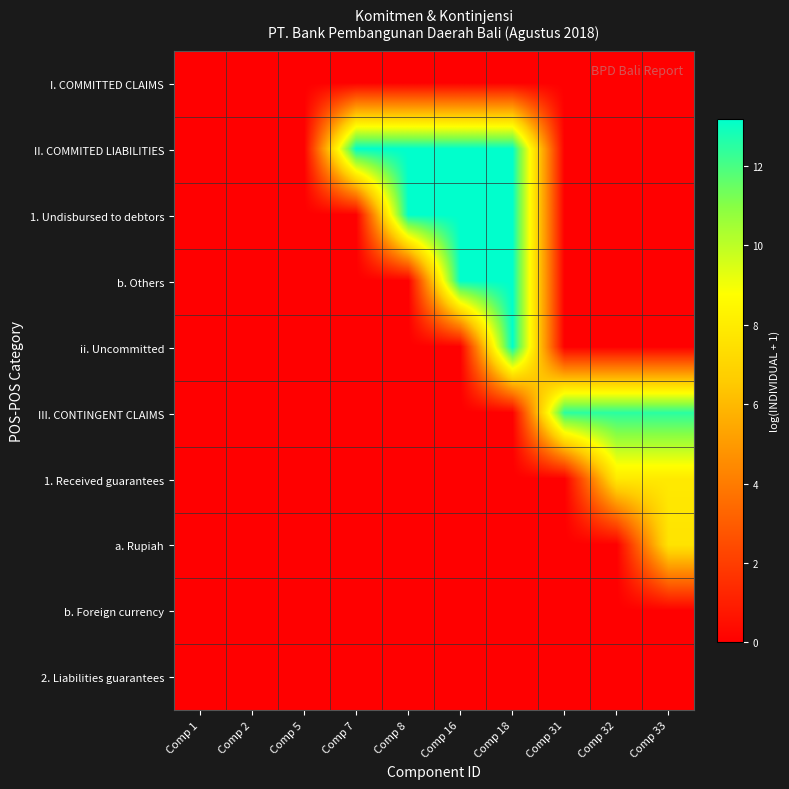

Reading left to right, list all the values displayed in this chart.

I. COMMITTED CLAIMS: Comp 1=0.0	Comp 2=0.0	Comp 5=0.0	Comp 7=0.0	Comp 8=0.0	Comp 16=0.0	Comp 18=0.0	Comp 31=0.0	Comp 32=0.0	Comp 33=0.0
II. COMMITED LIABILITIES: Comp 1=0.0	Comp 2=0.0	Comp 5=0.0	Comp 7=13.2	Comp 8=13.2	Comp 16=13.2	Comp 18=13.2	Comp 31=0.0	Comp 32=0.0	Comp 33=0.0
1. Undisbursed to debtors: Comp 1=0.0	Comp 2=0.0	Comp 5=0.0	Comp 7=0.0	Comp 8=13.2	Comp 16=13.2	Comp 18=13.2	Comp 31=0.0	Comp 32=0.0	Comp 33=0.0
b. Others: Comp 1=0.0	Comp 2=0.0	Comp 5=0.0	Comp 7=0.0	Comp 8=0.0	Comp 16=13.2	Comp 18=13.2	Comp 31=0.0	Comp 32=0.0	Comp 33=0.0
ii. Uncommitted: Comp 1=0.0	Comp 2=0.0	Comp 5=0.0	Comp 7=0.0	Comp 8=0.0	Comp 16=0.0	Comp 18=13.2	Comp 31=0.0	Comp 32=0.0	Comp 33=0.0
III. CONTINGENT CLAIMS: Comp 1=0.0	Comp 2=0.0	Comp 5=0.0	Comp 7=0.0	Comp 8=0.0	Comp 16=0.0	Comp 18=0.0	Comp 31=12.5	Comp 32=12.5	Comp 33=12.5
1. Received guarantees: Comp 1=0.0	Comp 2=0.0	Comp 5=0.0	Comp 7=0.0	Comp 8=0.0	Comp 16=0.0	Comp 18=0.0	Comp 31=0.0	Comp 32=7.9	Comp 33=7.9
a. Rupiah: Comp 1=0.0	Comp 2=0.0	Comp 5=0.0	Comp 7=0.0	Comp 8=0.0	Comp 16=0.0	Comp 18=0.0	Comp 31=0.0	Comp 32=0.0	Comp 33=7.6
b. Foreign currency: Comp 1=0.0	Comp 2=0.0	Comp 5=0.0	Comp 7=0.0	Comp 8=0.0	Comp 16=0.0	Comp 18=0.0	Comp 31=0.0	Comp 32=0.0	Comp 33=0.0
2. Liabilities guarantees: Comp 1=0.0	Comp 2=0.0	Comp 5=0.0	Comp 7=0.0	Comp 8=0.0	Comp 16=0.0	Comp 18=0.0	Comp 31=0.0	Comp 32=0.0	Comp 33=0.0